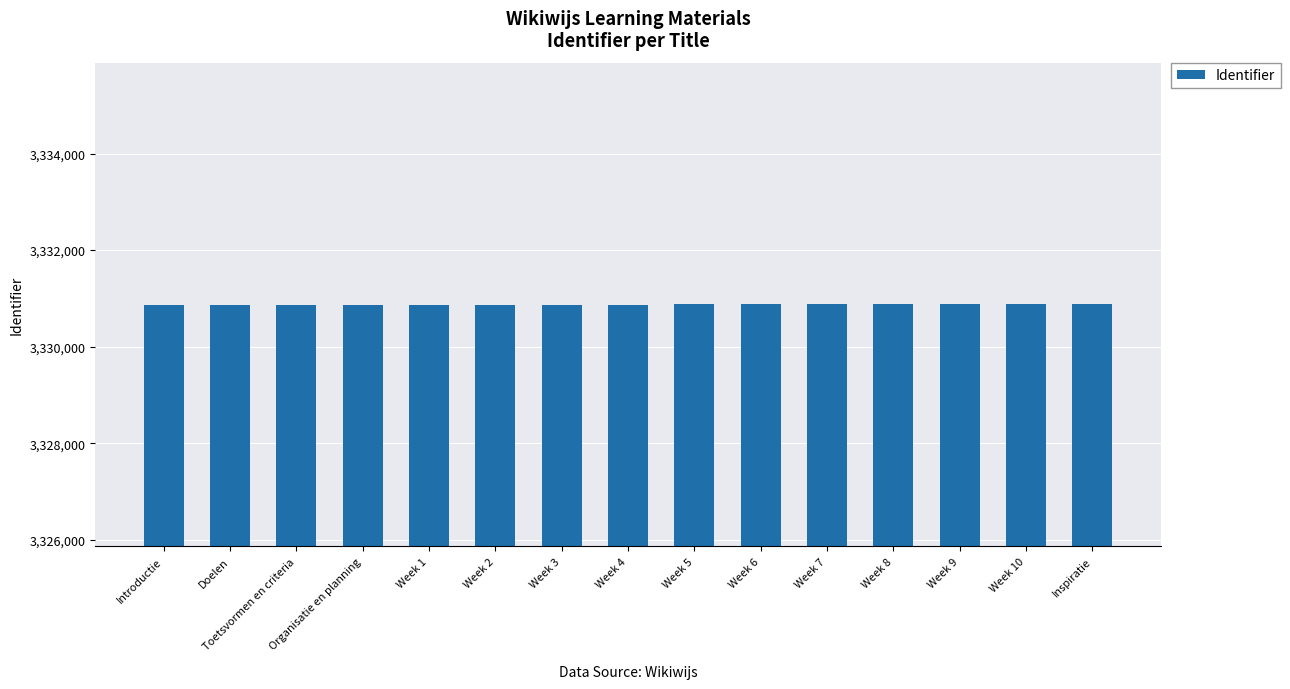

What is the difference between the maximum and second lowest values?

19